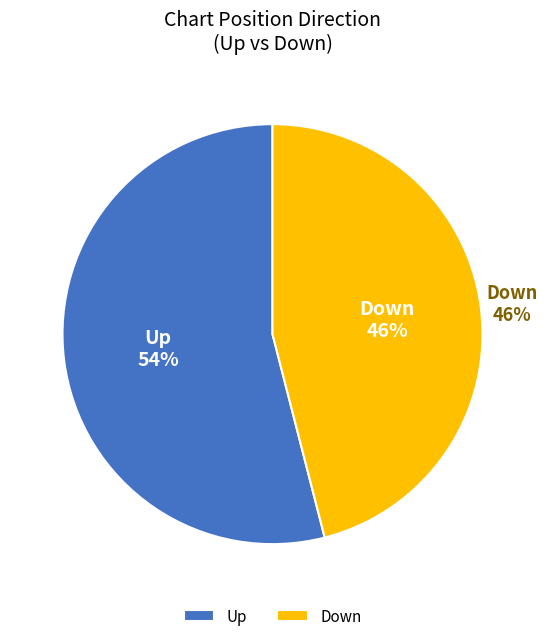

How many segments does this pie chart have?

2